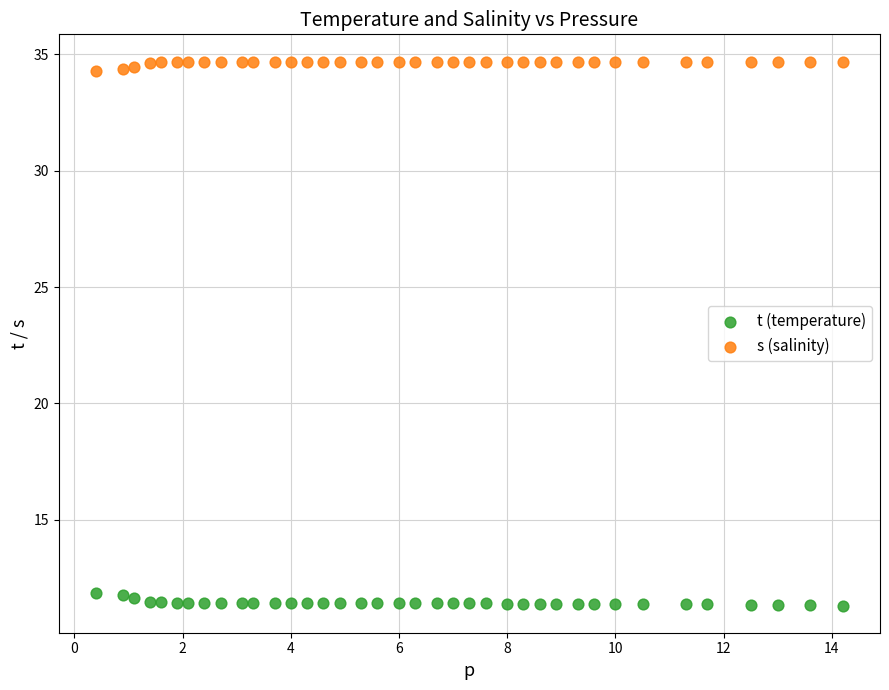

What is the X range (max minus min) for the scatter plot?

13.8